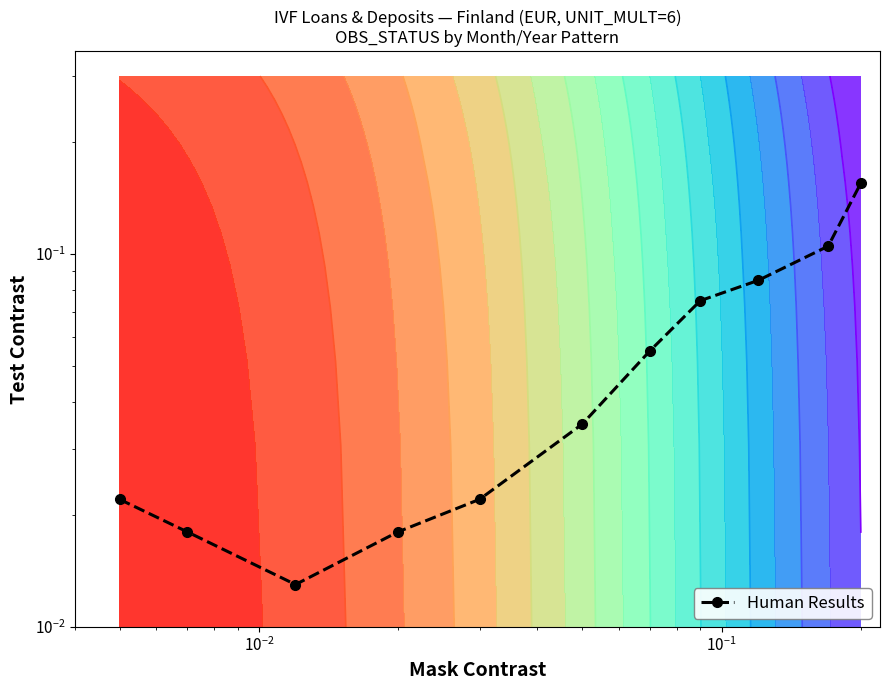

The value at $\mathdefault{10^{-4}}$ is 0.0. True or false?

False